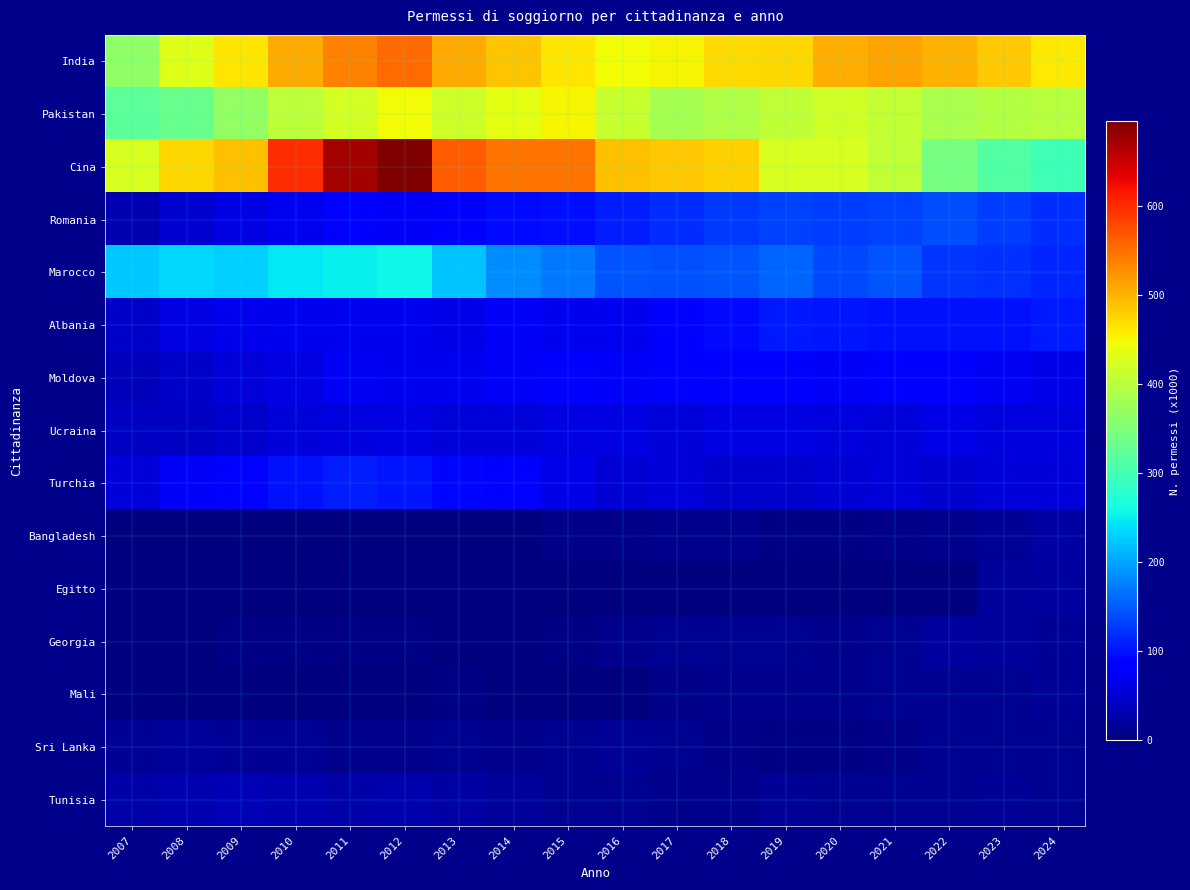

Which series changed the most between 2012 and 2019?

Cina